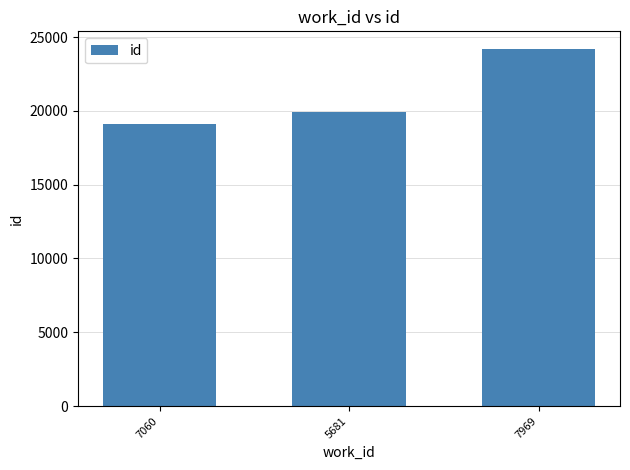

Does the chart contain stacked bars?

No